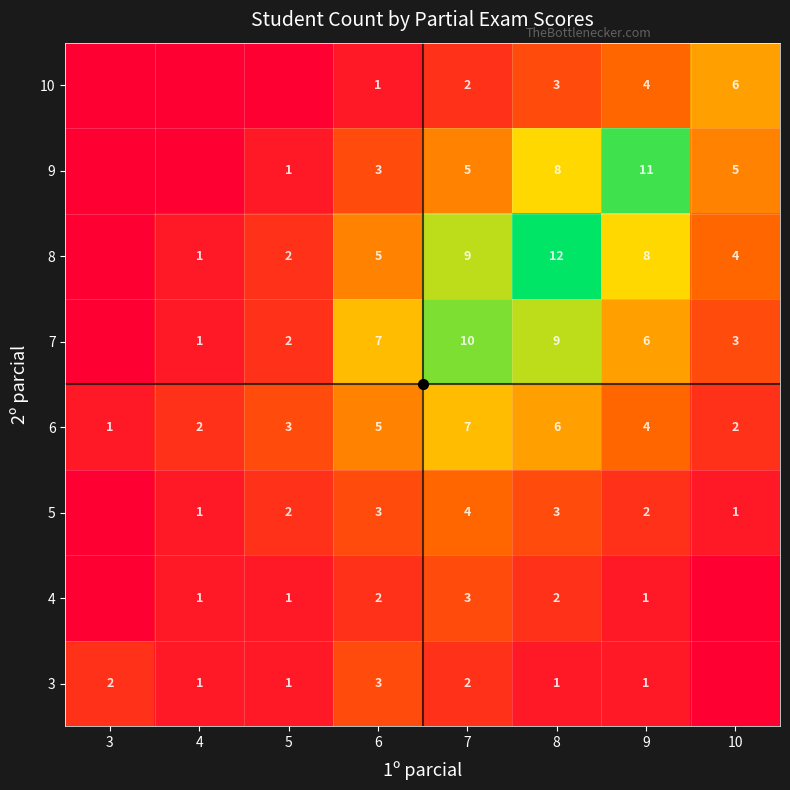

What is the difference between the maximum and minimum values in the 6 series?

6